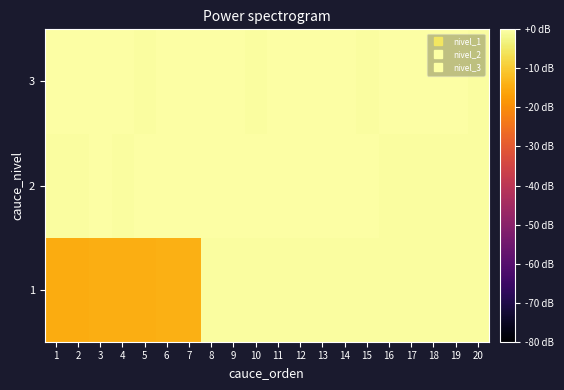

How many series are shown in this chart?

3